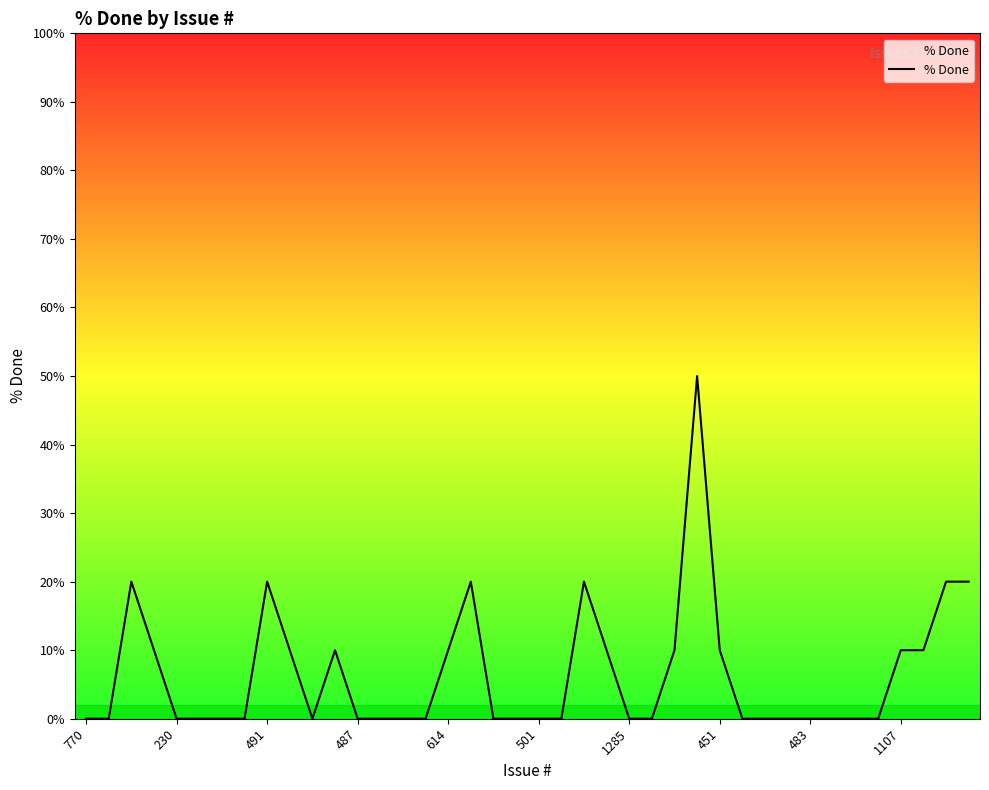

What is the difference between the maximum and minimum values?

50